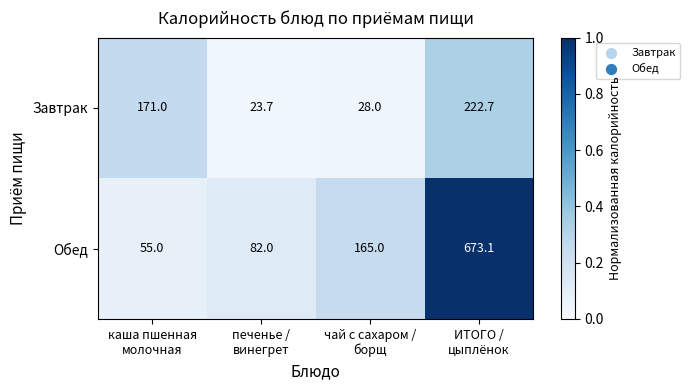

Which series has the widest spread of values?

Обед